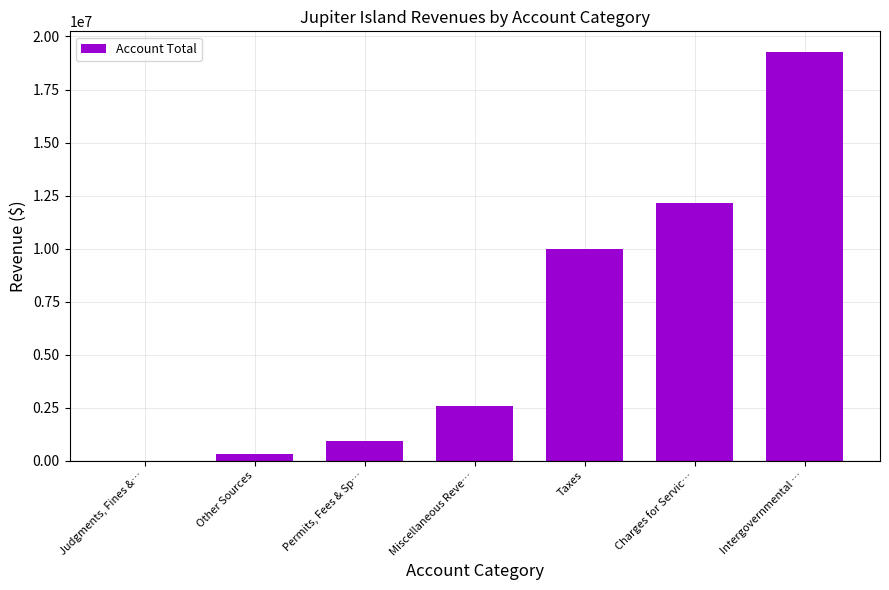

Are the bars horizontal?

No